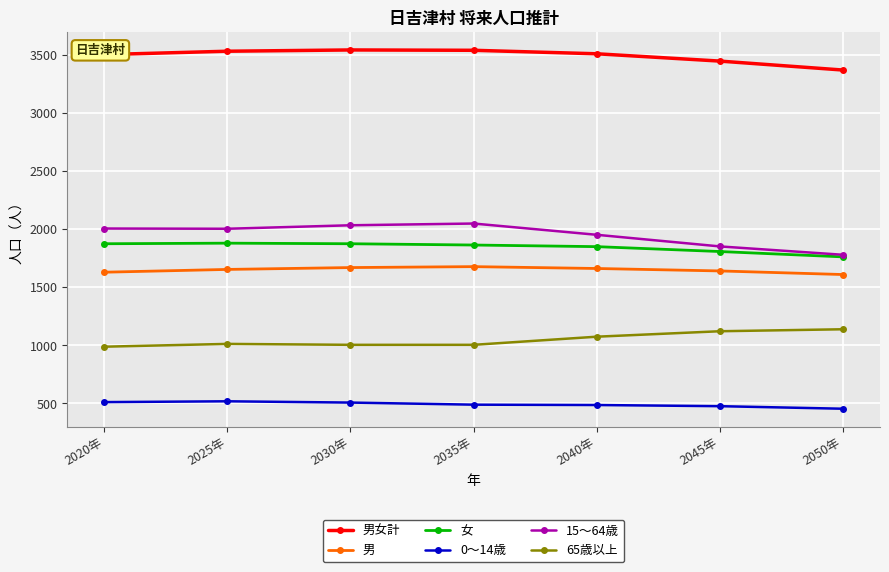

The value of 男女計 at 2050年 is 3368. True or false?

True